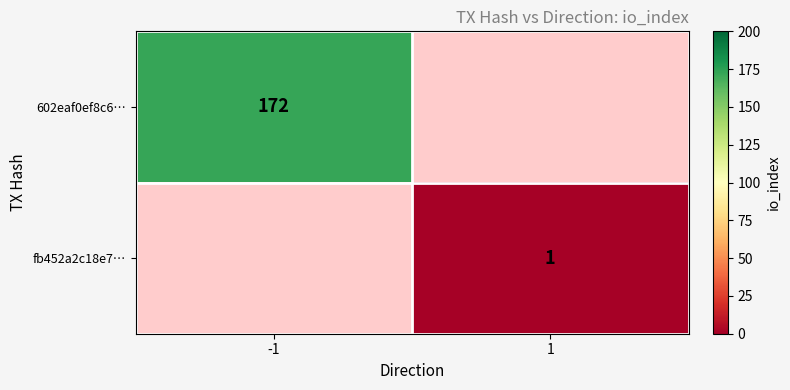

Is it true that fb452a2c18e7… equals 1 at 1?

True